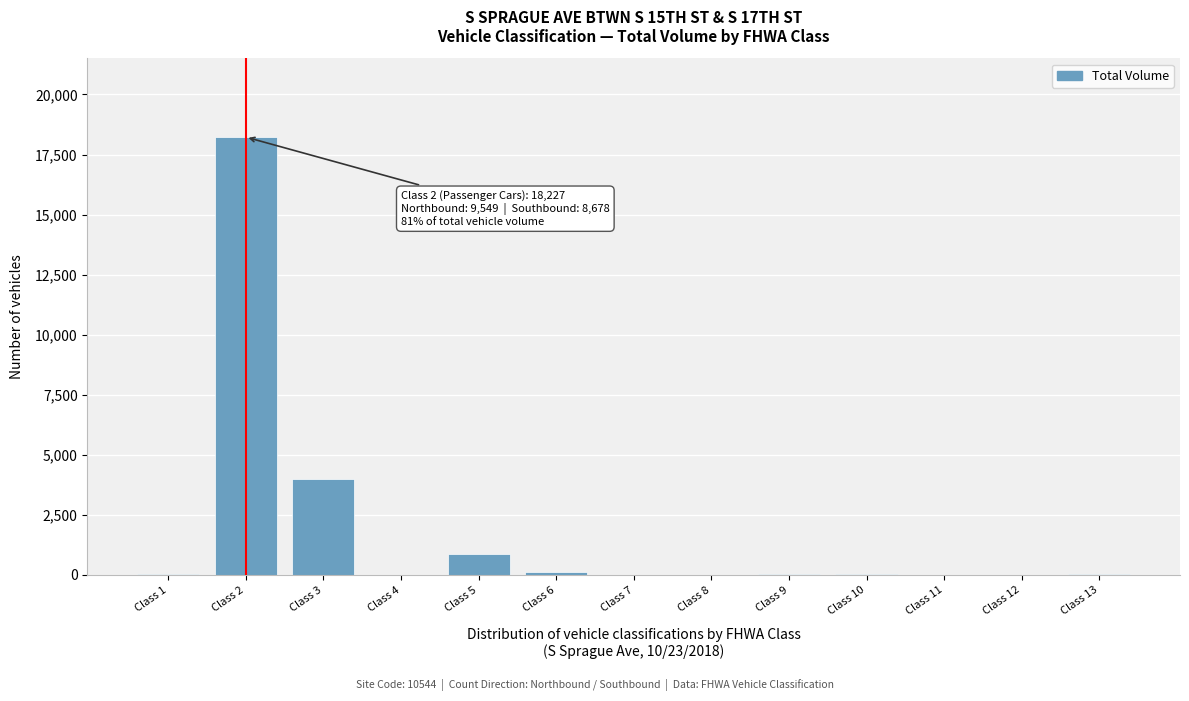

What is the maximum value shown in the chart?

18227